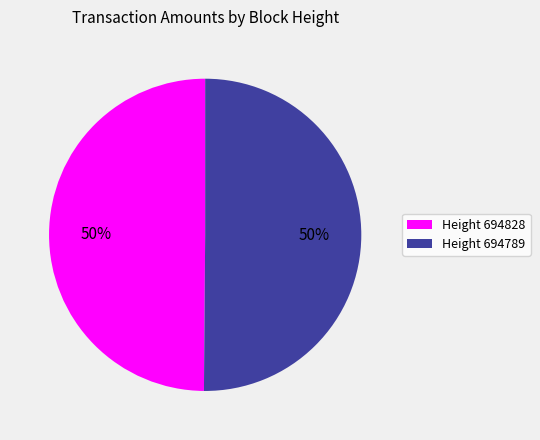

What percentage is the Height 694789 slice, to the nearest percent?

50%